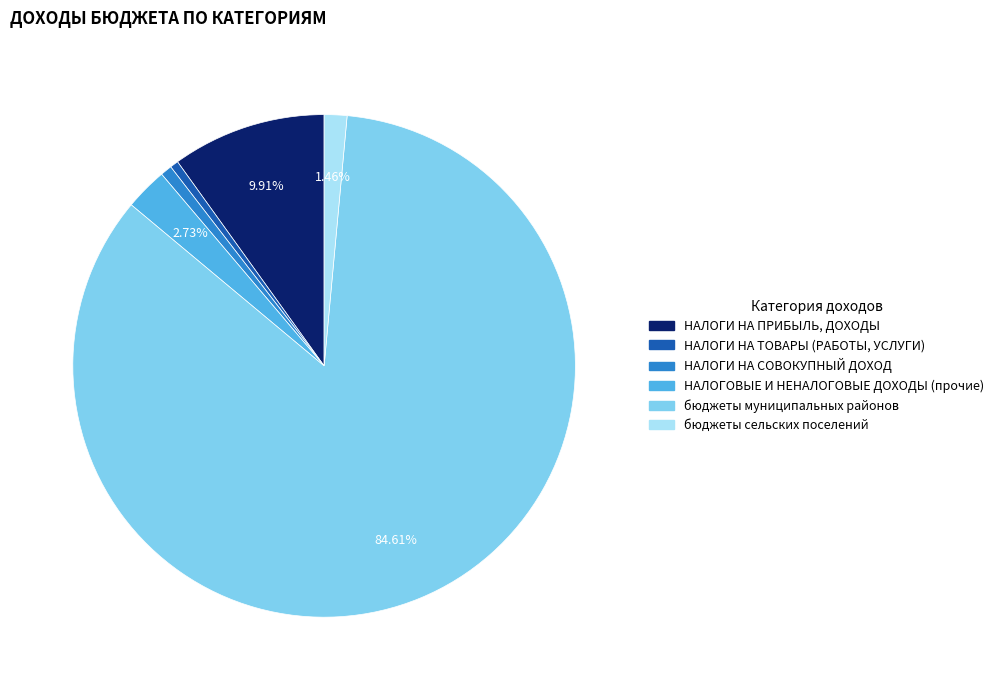

Combined, do бюджеты муниципальных районов and НАЛОГОВЫЕ И НЕНАЛОГОВЫЕ ДОХОДЫ (прочие) account for over 50%?

Yes